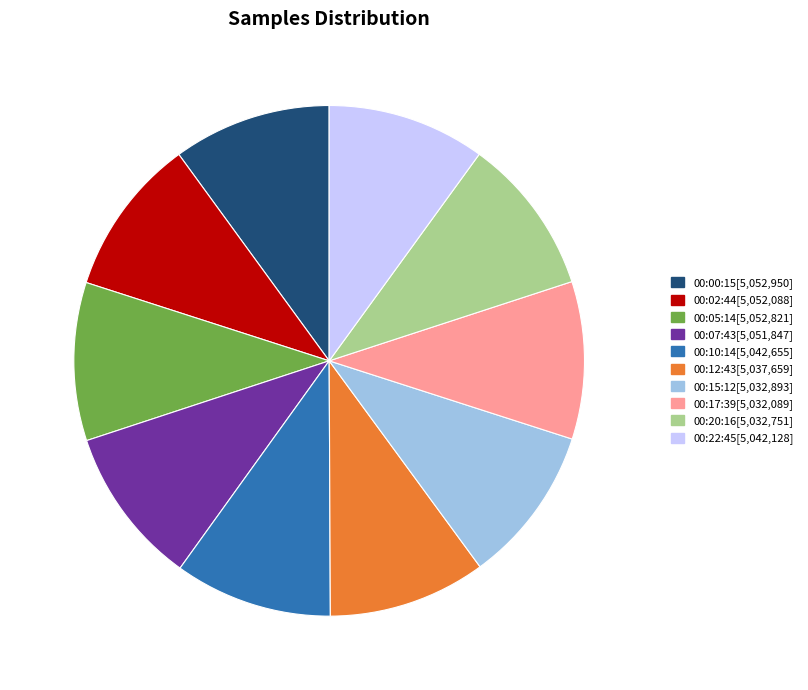

True or false: 00:02:44 accounts for 10% of the total.

True